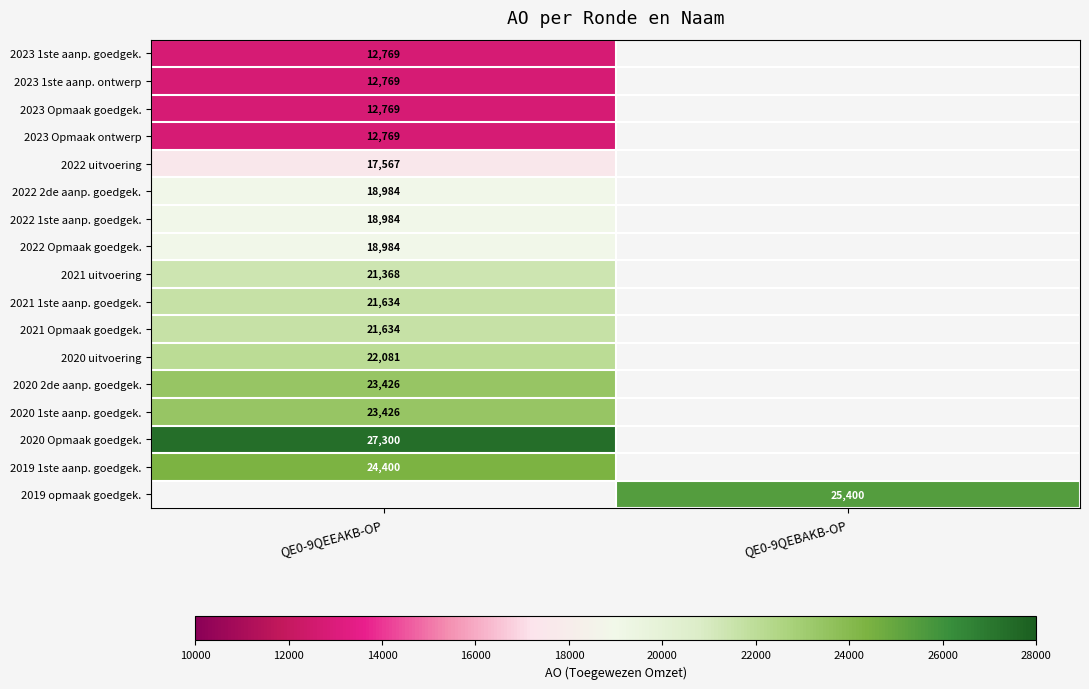

The 2021 1ste aanp. goedgek. series shows 21634 at QE0-9QEEAKB-OP. True or false?

True